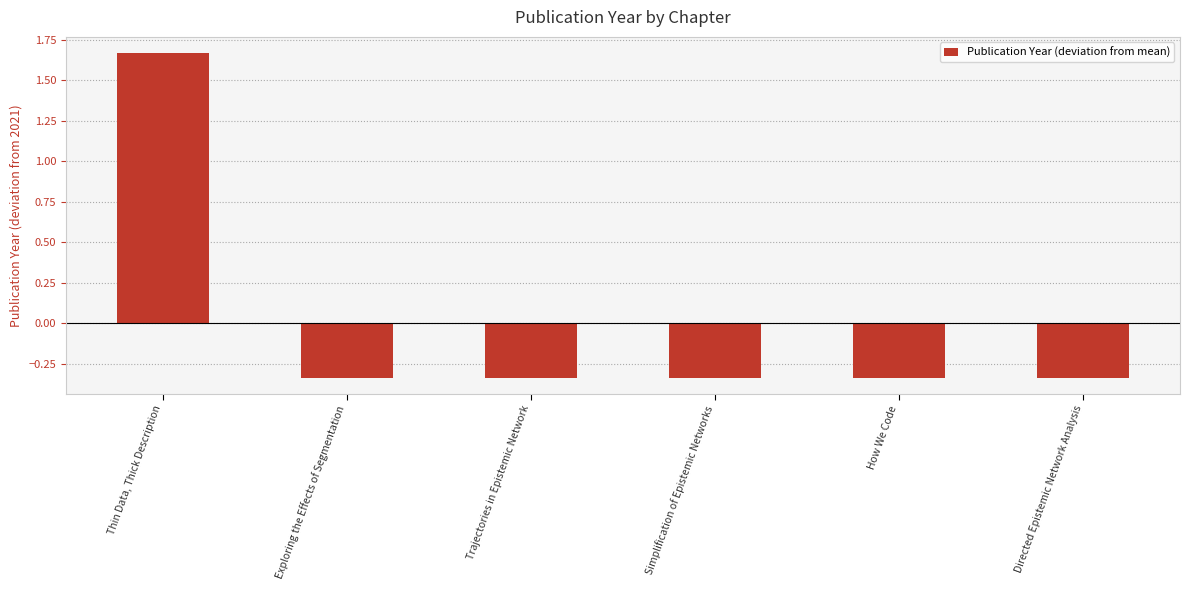

What is the label of the 5th bar from the right?

Exploring the Effects of Segmentation